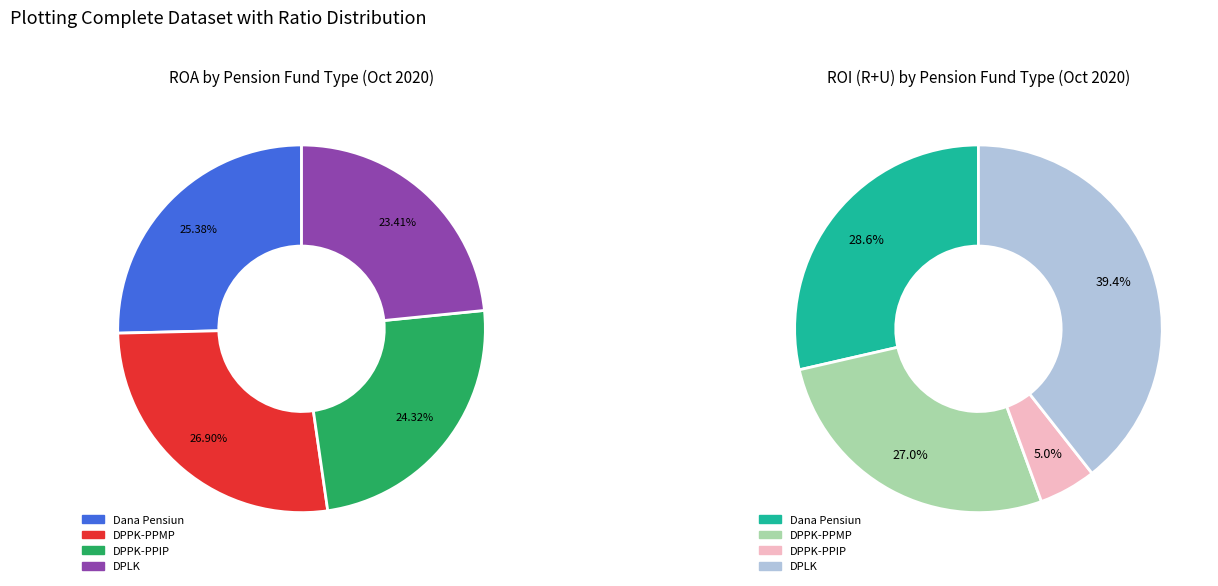

How many segments does this pie chart have?

4